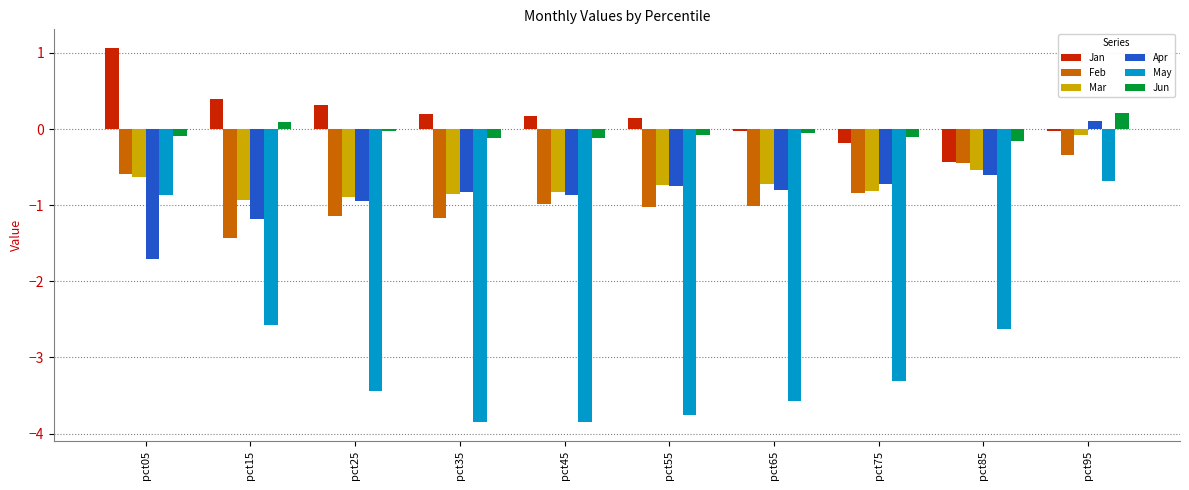

Which series has the largest total across all categories?

Jan